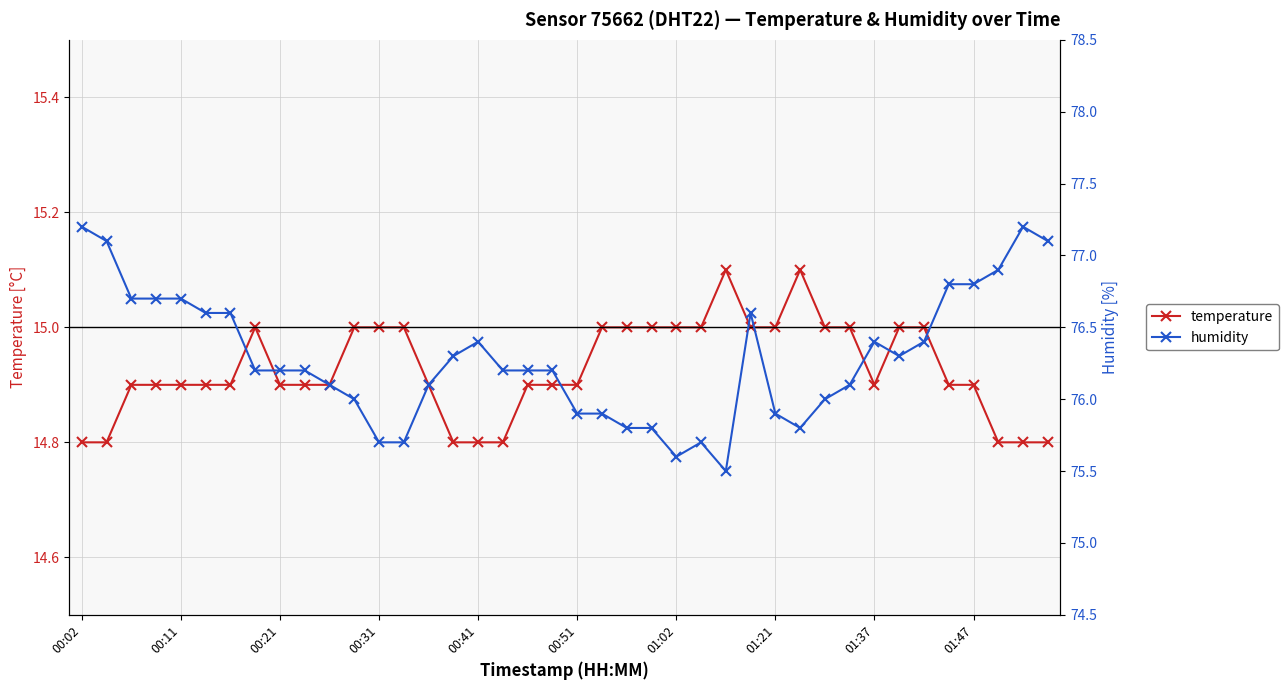

What are all the series names shown in the legend?

temperature, humidity